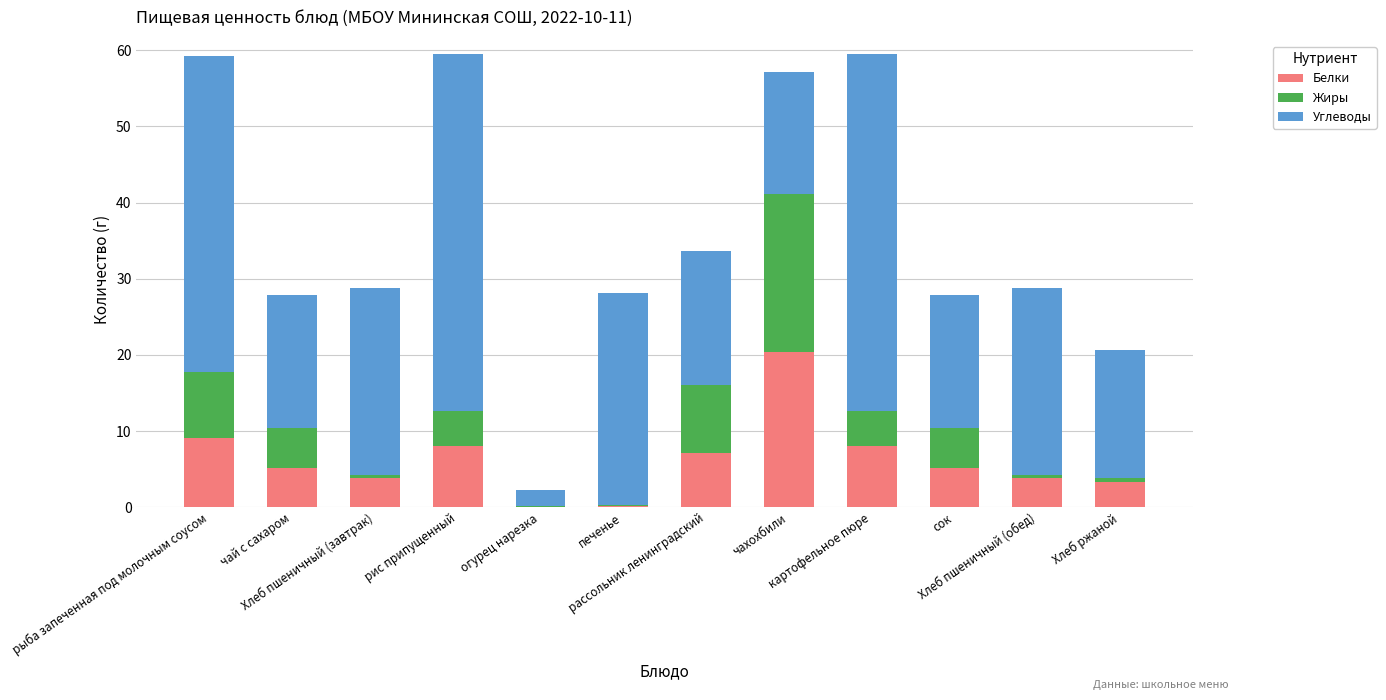

What is the sum of all Белки values?

74.2